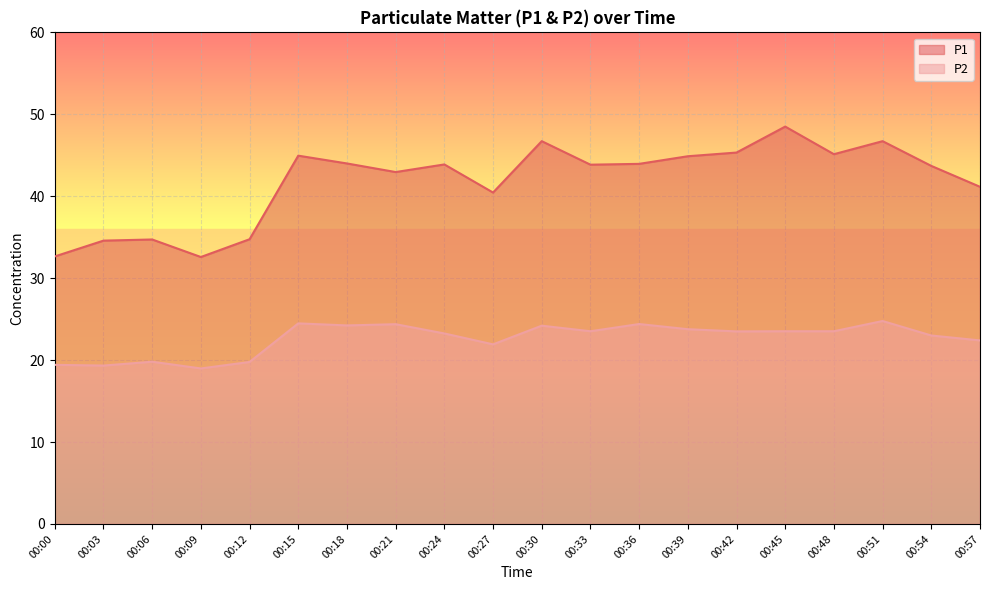

At which category does P1 reach its first local peak?

00:06